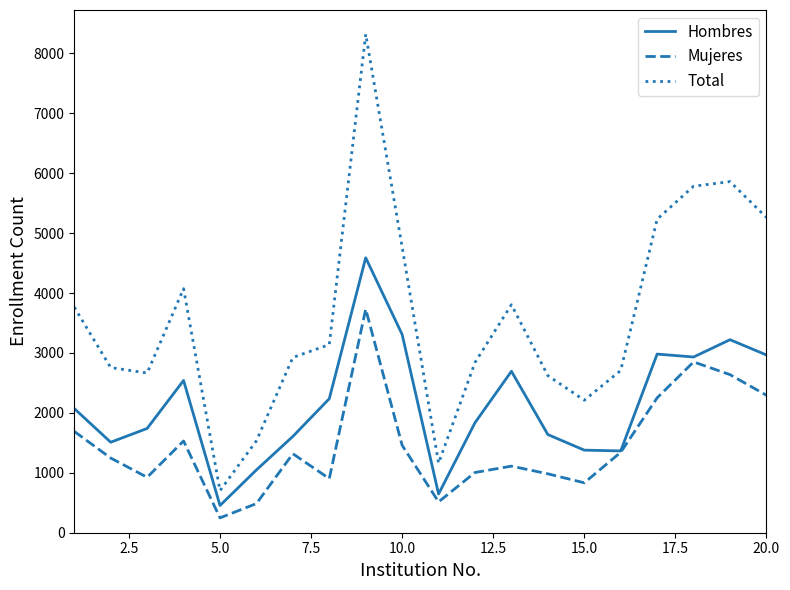

What is the maximum value shown in the chart?

8319